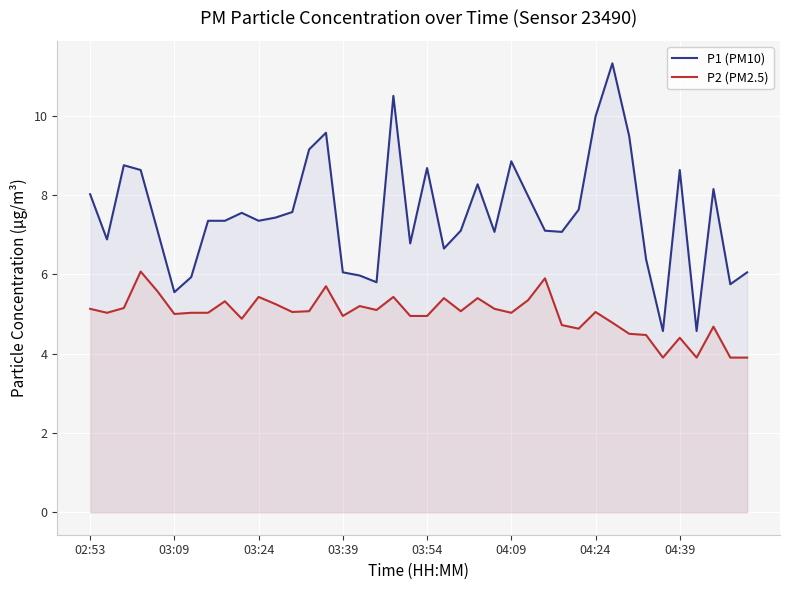

What is the difference between the P1 (PM10) values at 19 and 34?

2.2